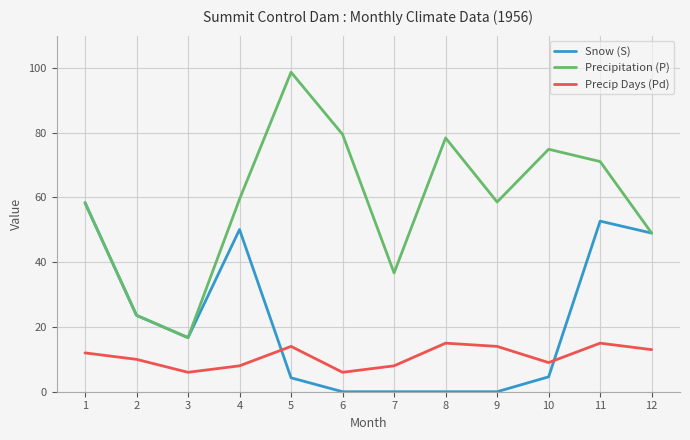

What is the minimum value for Precipitation (P)?

16.7